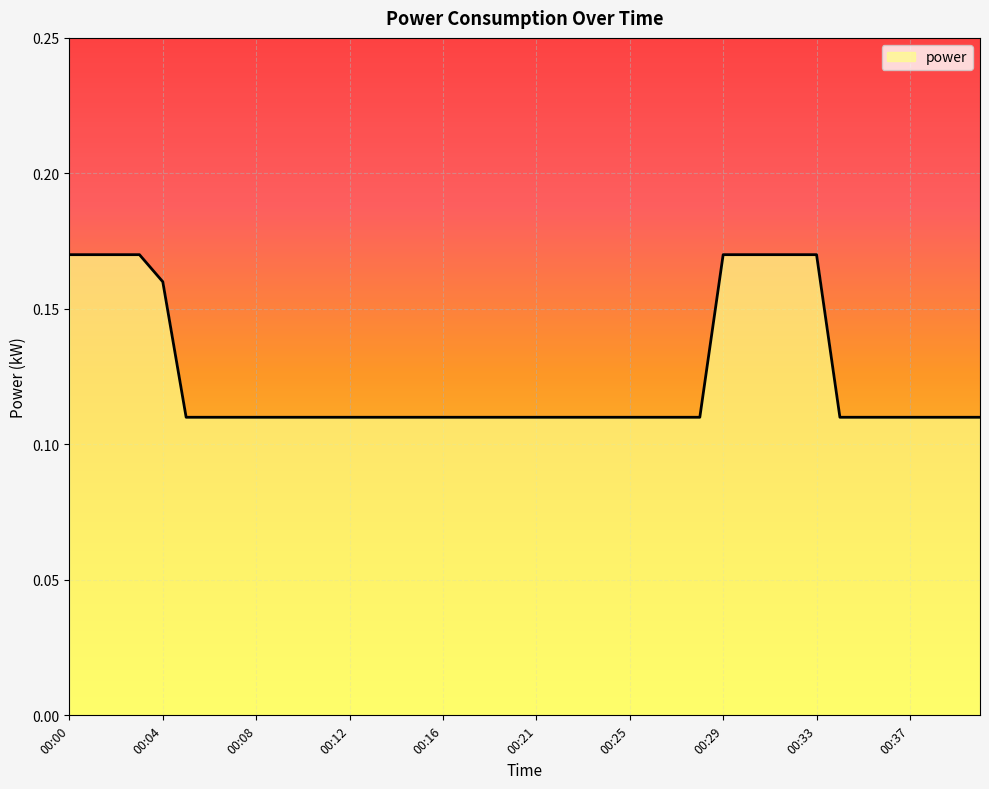

How many categories are shown in the chart?

40